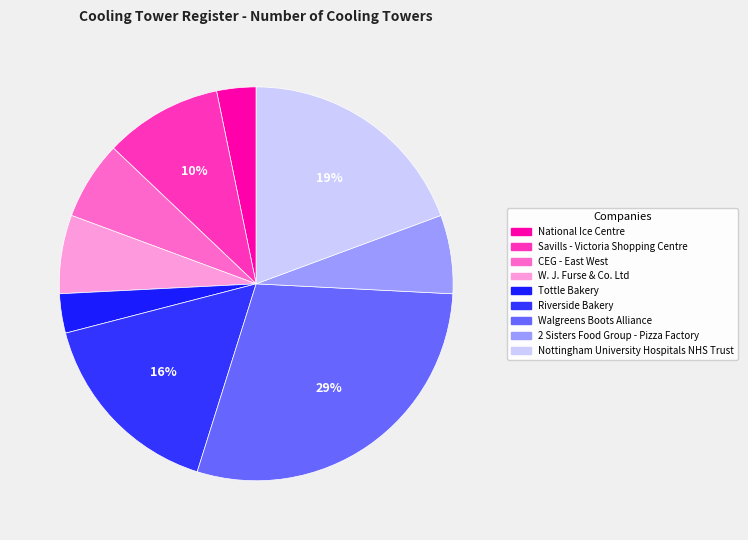

How many segments does this pie chart have?

9